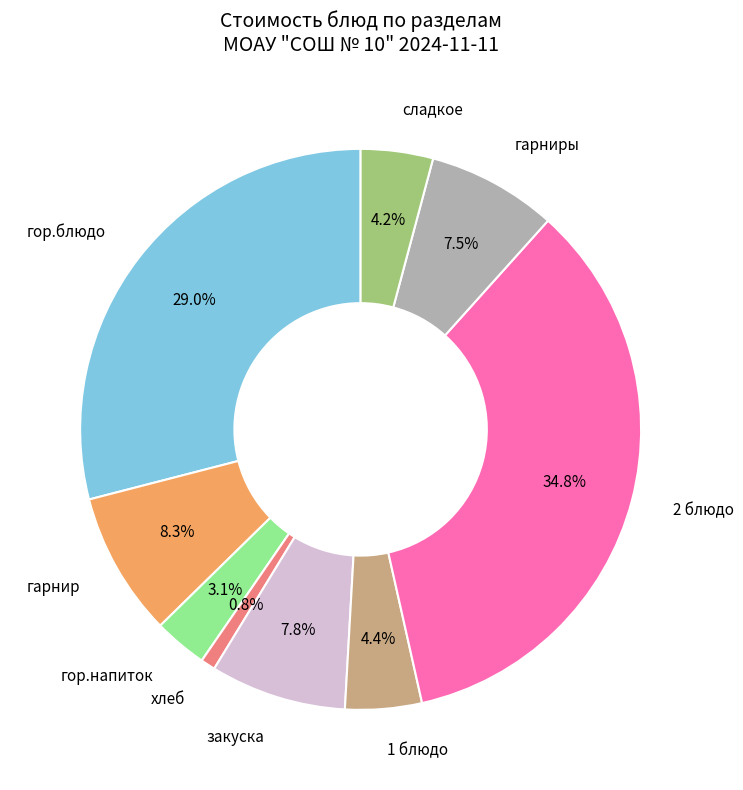

Is there any slice that represents more than half of the pie?

No